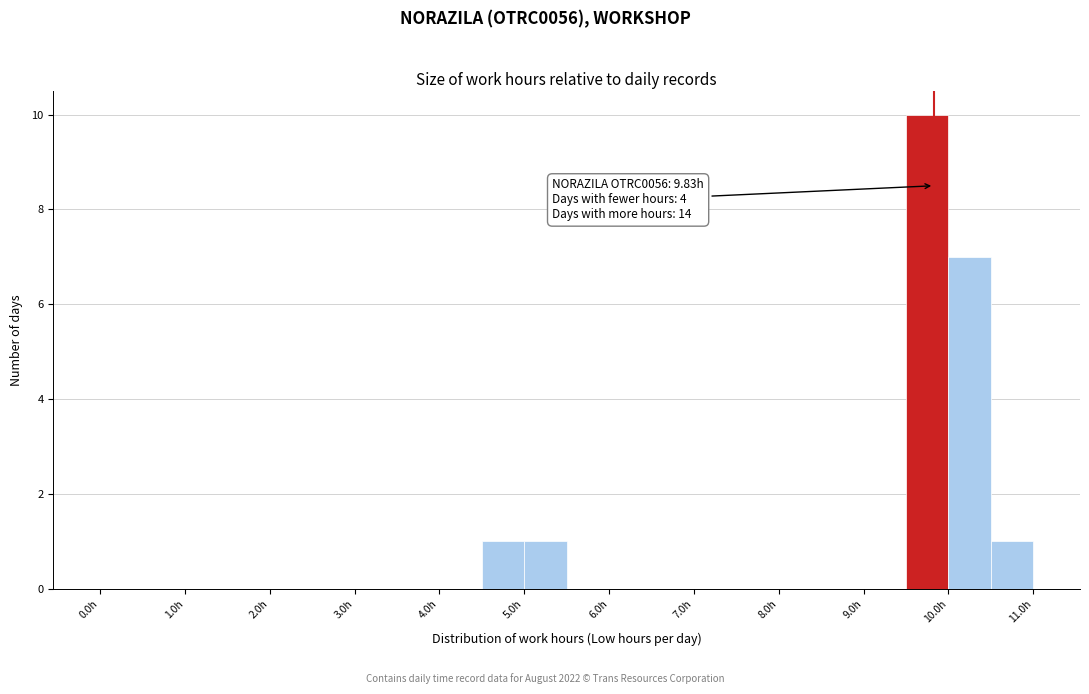

Which range on the x-axis has the tallest bar?

9.5 to 10.0